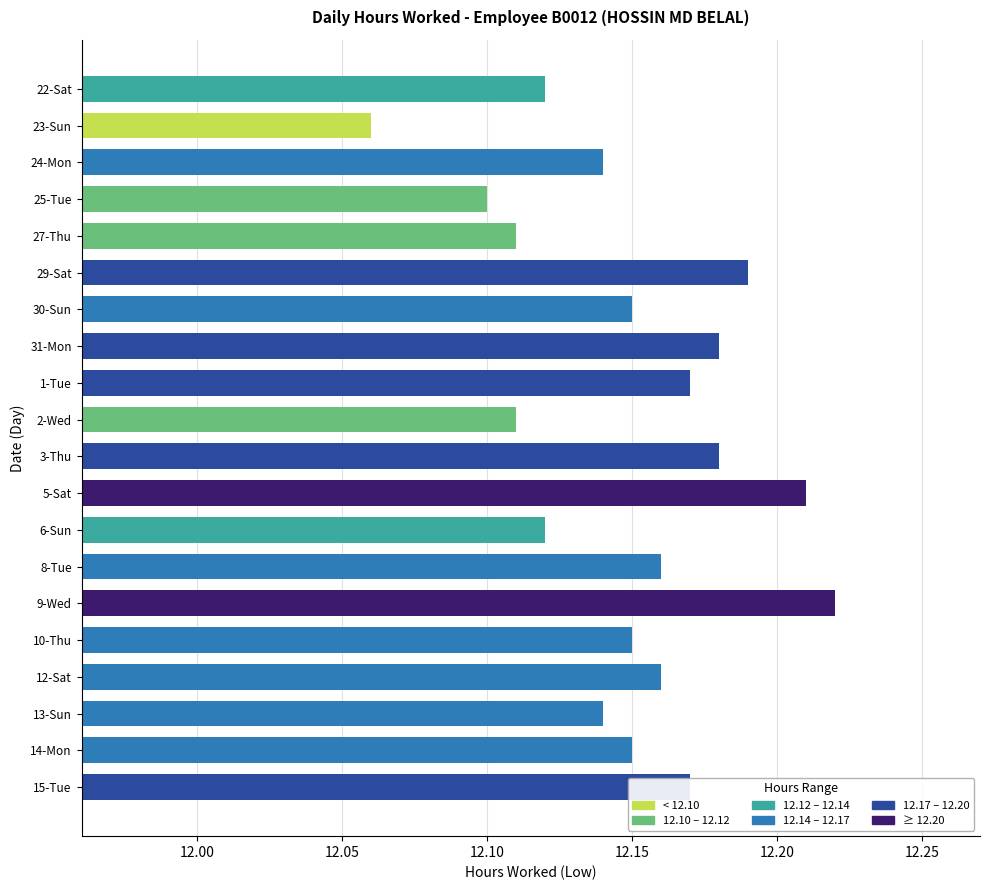

Which label corresponds to the smallest value in the chart?

23-Sun